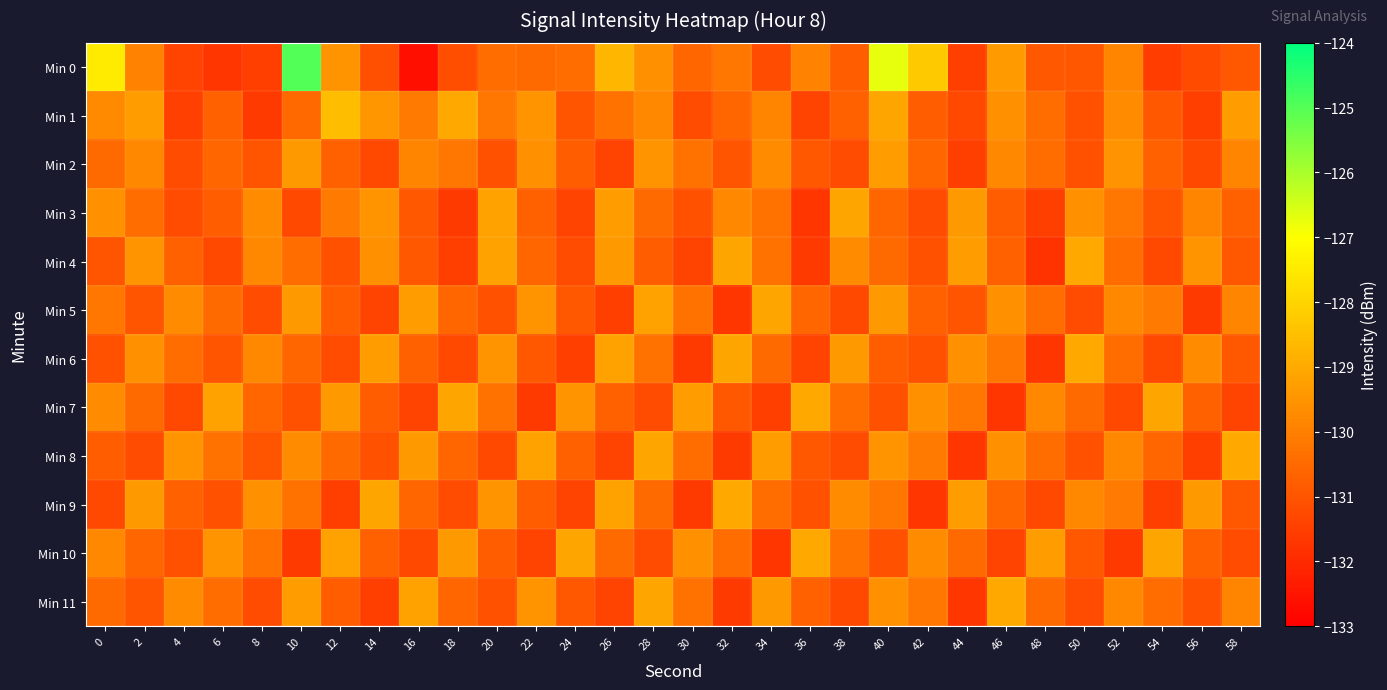

How many series are shown in this chart?

12